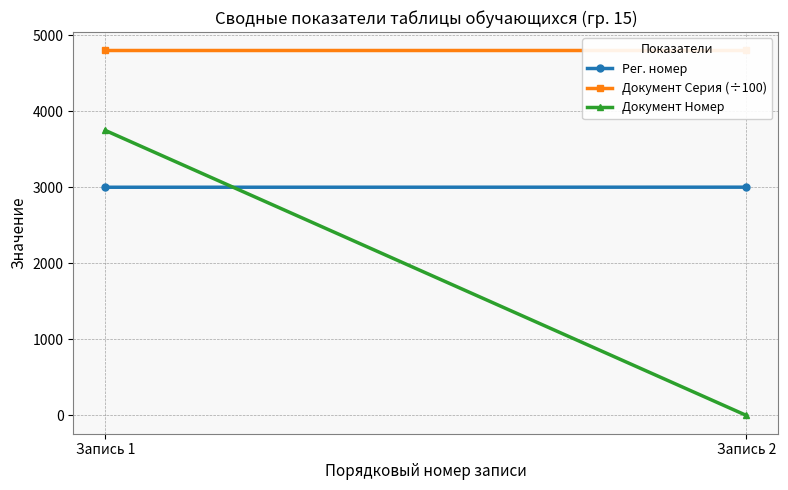

Which series has the widest spread of values?

Документ Номер